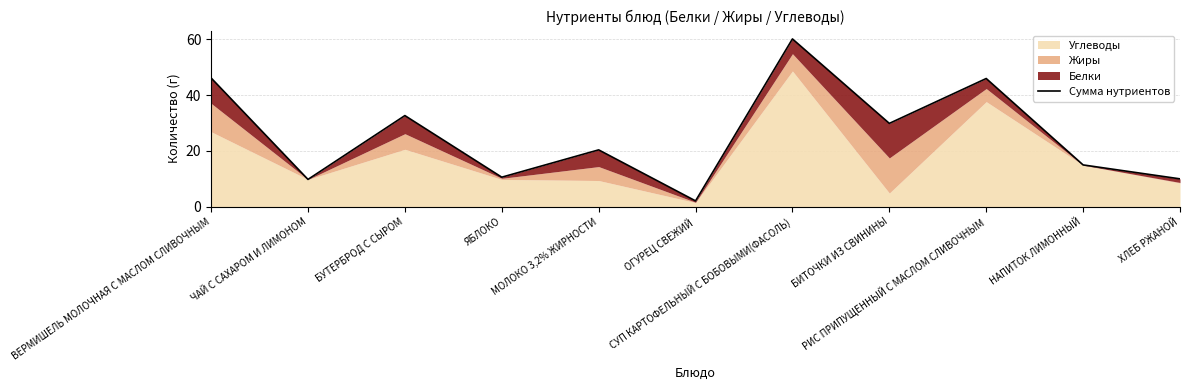

Rank the categories by value from highest to lowest.

СУП КАРТОФЕЛЬНЫЙ С БОБОВЫМИ(ФАСОЛЬ), ВЕРМИШЕЛЬ МОЛОЧНАЯ С МАСЛОМ СЛИВОЧНЫМ, РИС ПРИПУЩЕННЫЙ С МАСЛОМ СЛИВОЧНЫМ, БУТЕРБРОД С СЫРОМ, БИТОЧКИ ИЗ СВИНИНЫ, МОЛОКО 3,2% ЖИРНОСТИ, НАПИТОК ЛИМОННЫЙ, ЯБЛОКО, ХЛЕБ РЖАНОЙ, ЧАЙ С САХАРОМ И ЛИМОНОМ, ОГУРЕЦ СВЕЖИЙ